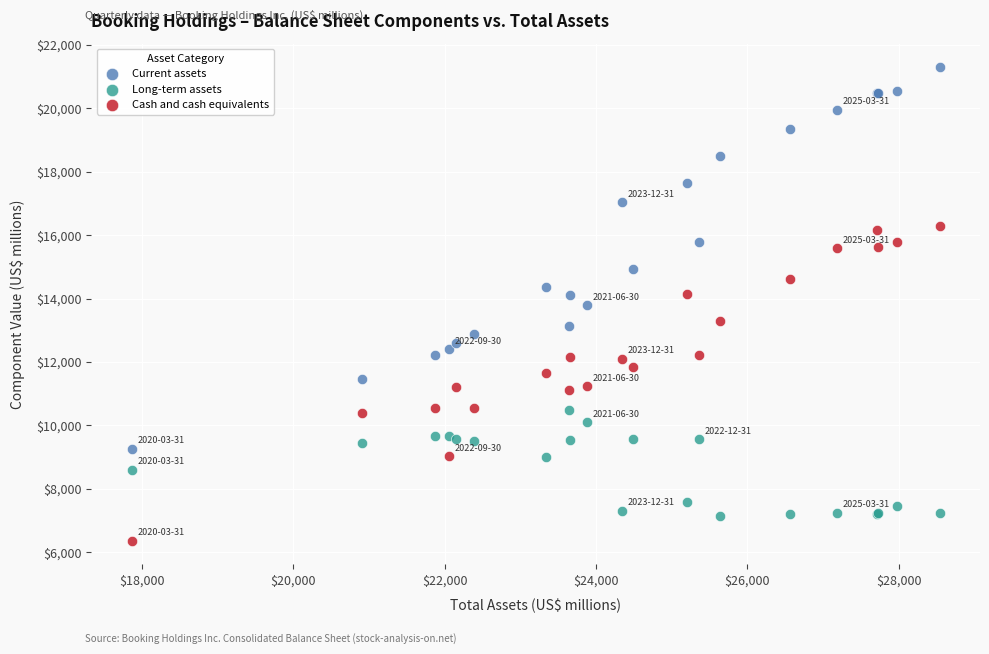

Which series contains the highest Y value?

Current assets